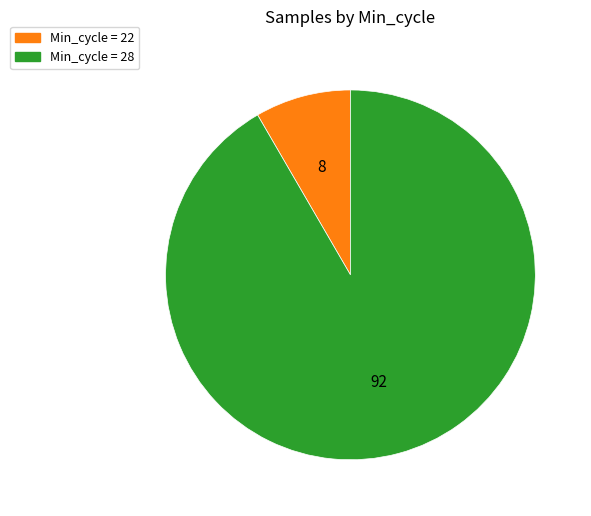

Is there a majority slice in this chart?

Yes